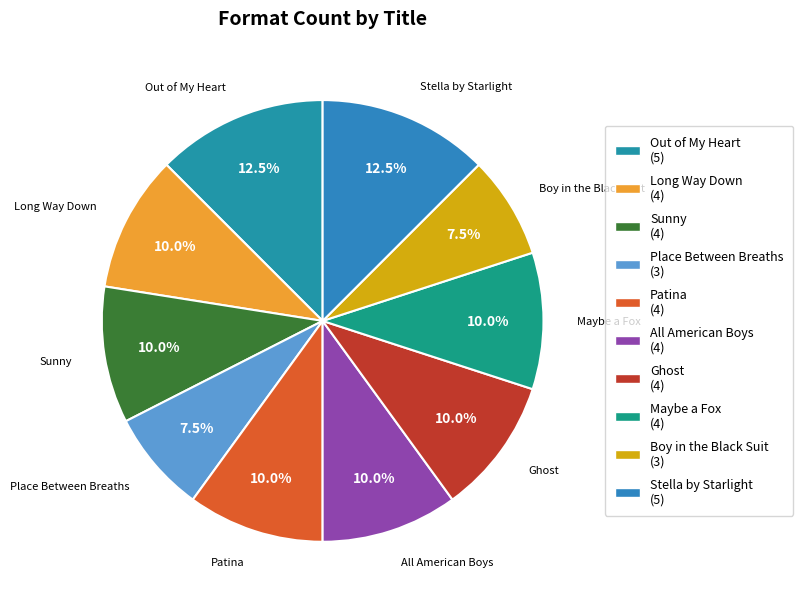

Is the sum of Out of My Heart and Place Between Breaths greater than half?

No